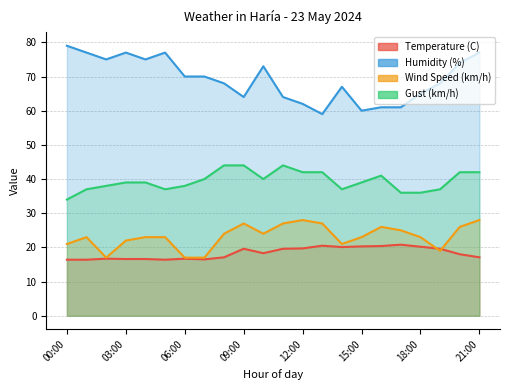

Where does the Gust (km/h) series first go above 39?

07:00